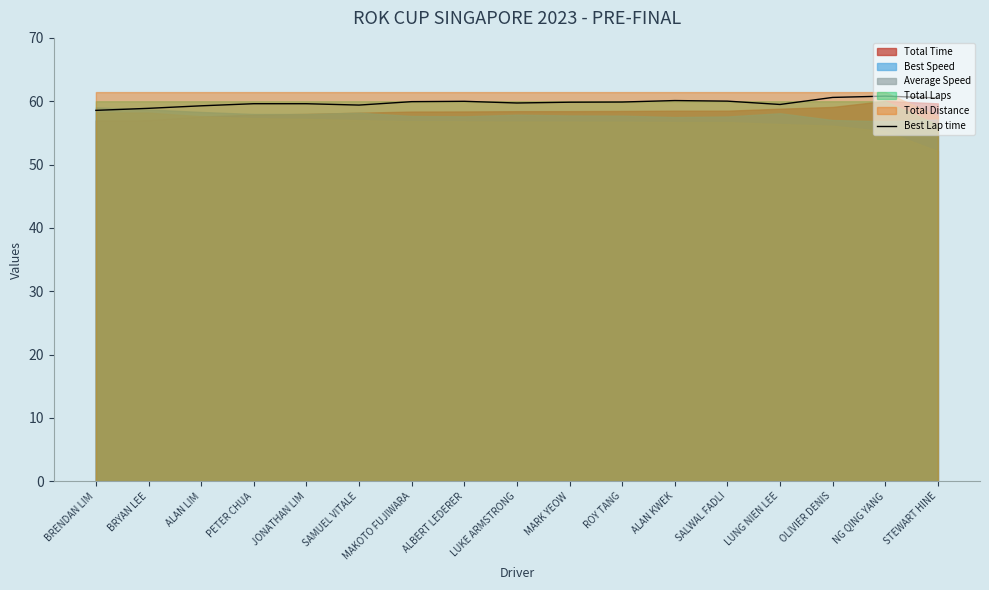

True or false: there are more than 0 points higher than both neighbors.

True